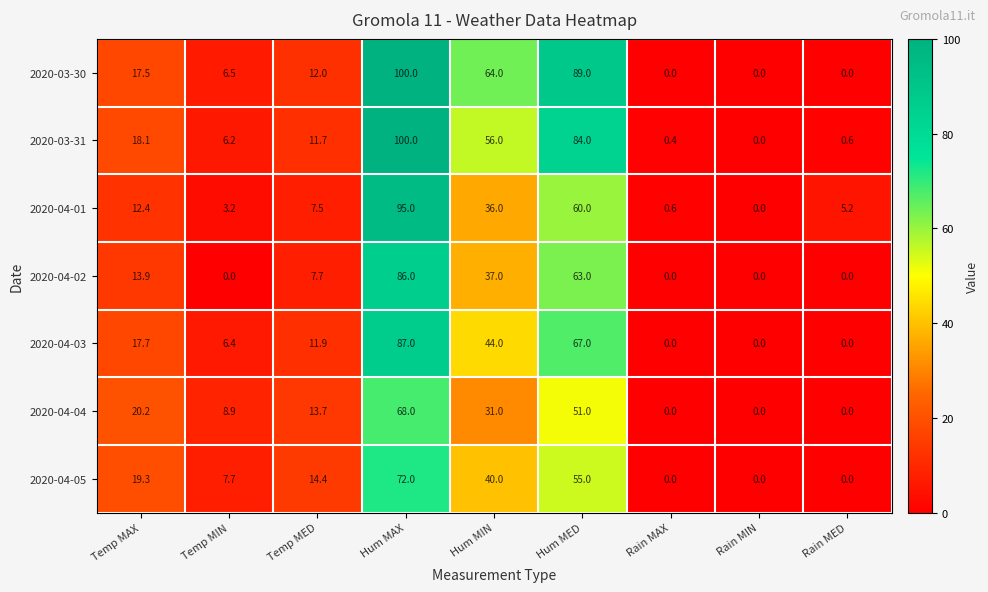

At which label does 2020-04-02 reach its peak?

Hum MAX